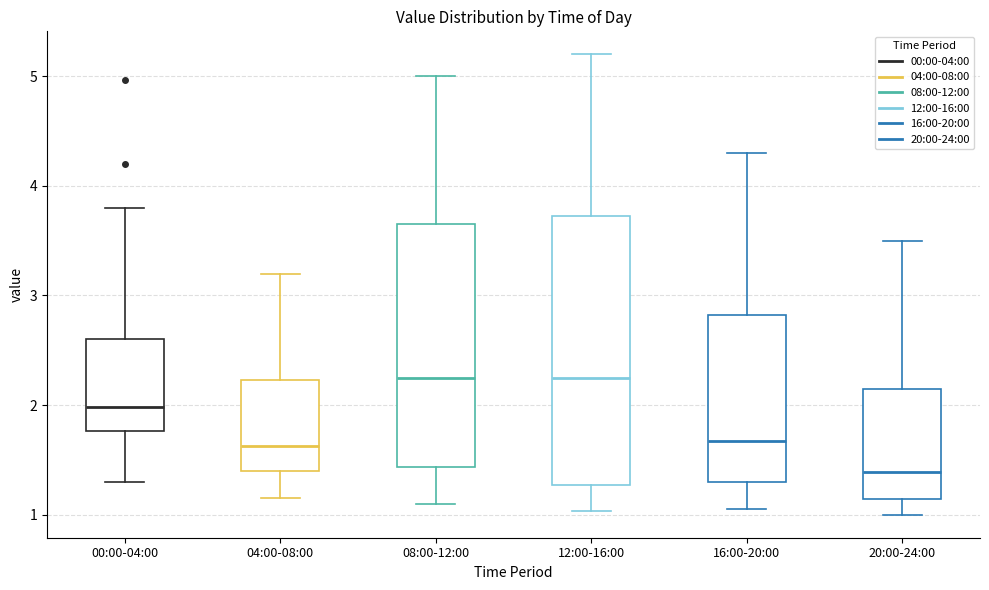

Reading left to right, read every box against the y-axis: the position of its median line, the range the box covers, and the ends of its whiskers. The values are not printed on the chart, so give them approximately, as read against the axis.

00:00-04:00: median 2.0, box 1.8 to 2.6, whiskers 1.3 to 3.8
04:00-08:00: median 1.6, box 1.4 to 2.2, whiskers 1.2 to 3.2
08:00-12:00: median 2.3, box 1.4 to 3.7, whiskers 1.1 to 5.0
12:00-16:00: median 2.3, box 1.3 to 3.7, whiskers 1.0 to 5.2
16:00-20:00: median 1.7, box 1.3 to 2.8, whiskers 1.1 to 4.3
20:00-24:00: median 1.4, box 1.1 to 2.2, whiskers 1.0 to 3.5